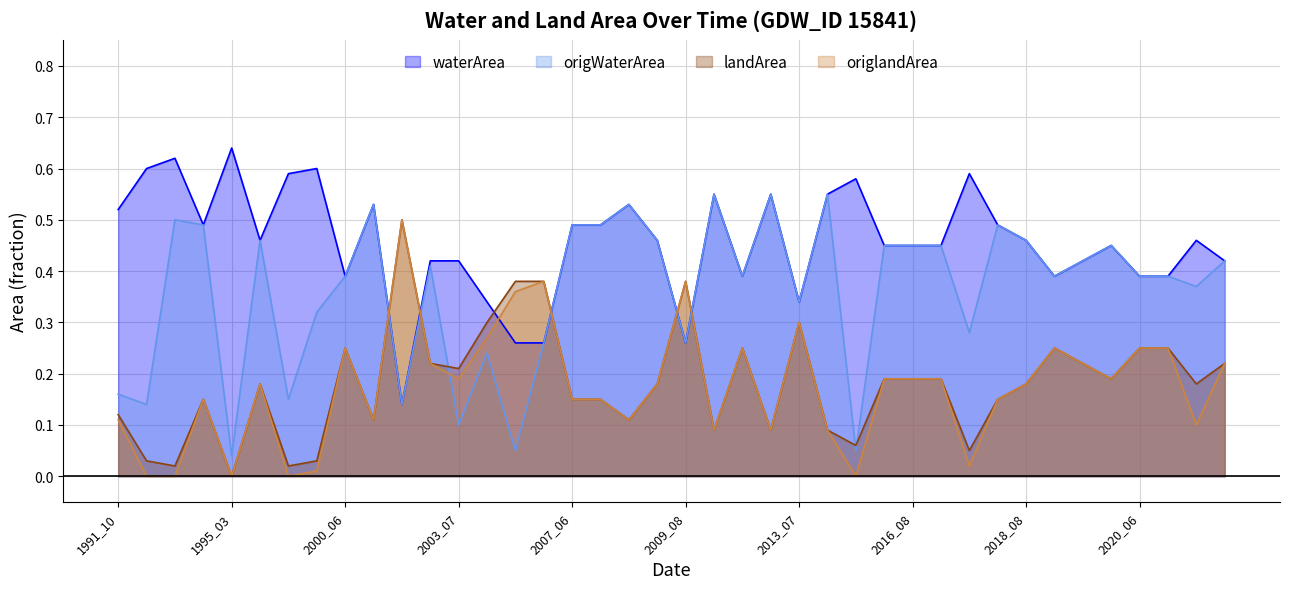

How many lines are shown in the chart?

4